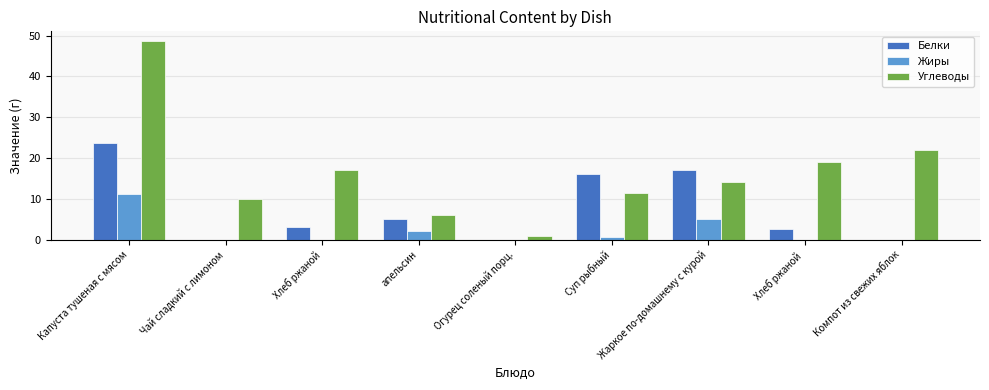

What are all the series names shown in the legend?

Белки, Жиры, Углеводы